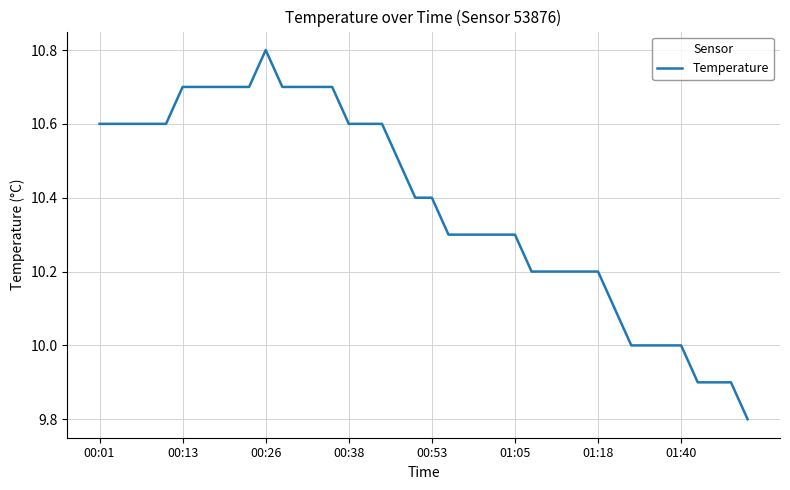

What is the maximum value shown in the chart?

10.8